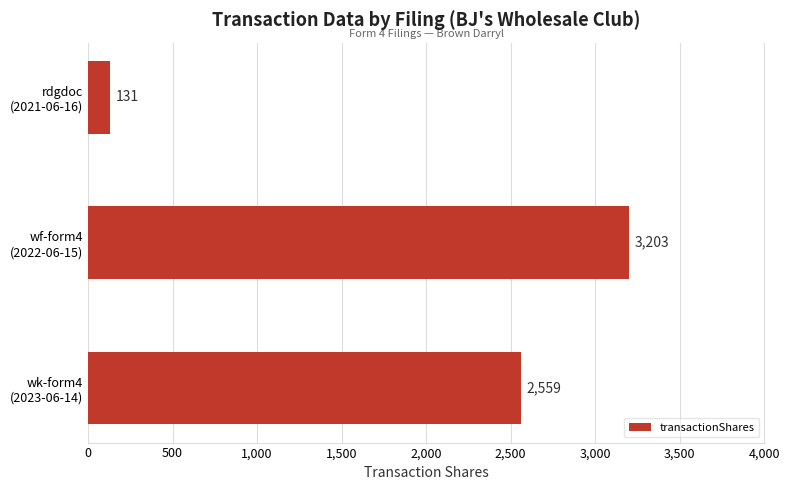

Count the values in the range 131 to 3203.

3